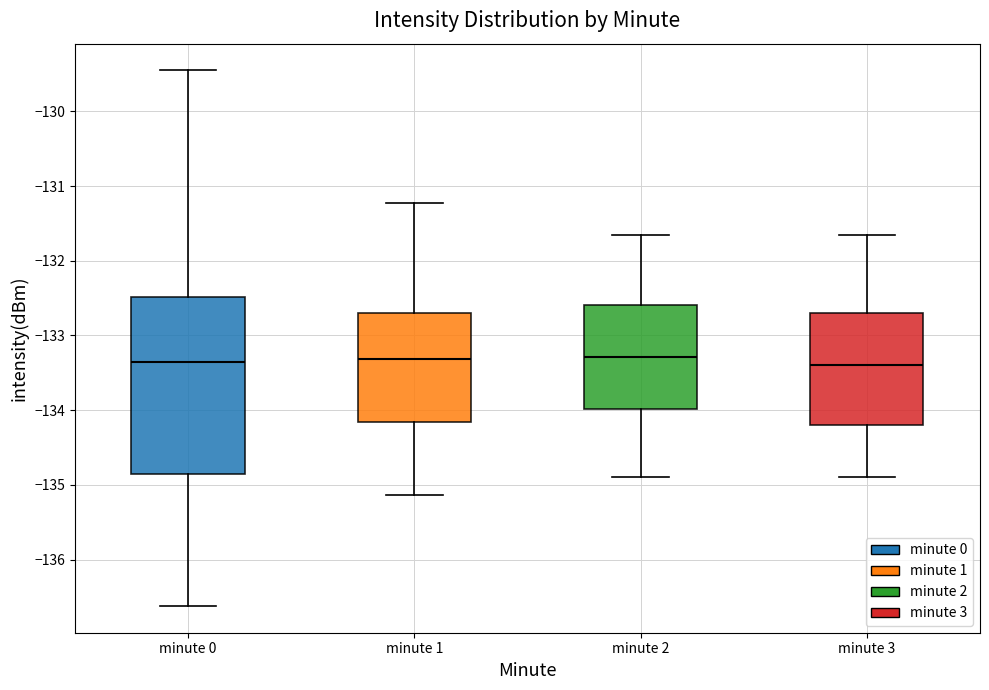

Reading left to right, transcribe this box plot: for each box, give where its median line is, the range the box spans, and where its two whiskers end, as read against the y-axis. The values are not printed on the chart, so give them approximately, as read against the axis.

minute 0: median -133.4, box -134.9 to -132.5, whiskers -136.6 to -129.5
minute 1: median -133.3, box -134.2 to -132.7, whiskers -135.1 to -131.2
minute 2: median -133.3, box -134.0 to -132.6, whiskers -134.9 to -131.6
minute 3: median -133.4, box -134.2 to -132.7, whiskers -134.9 to -131.6